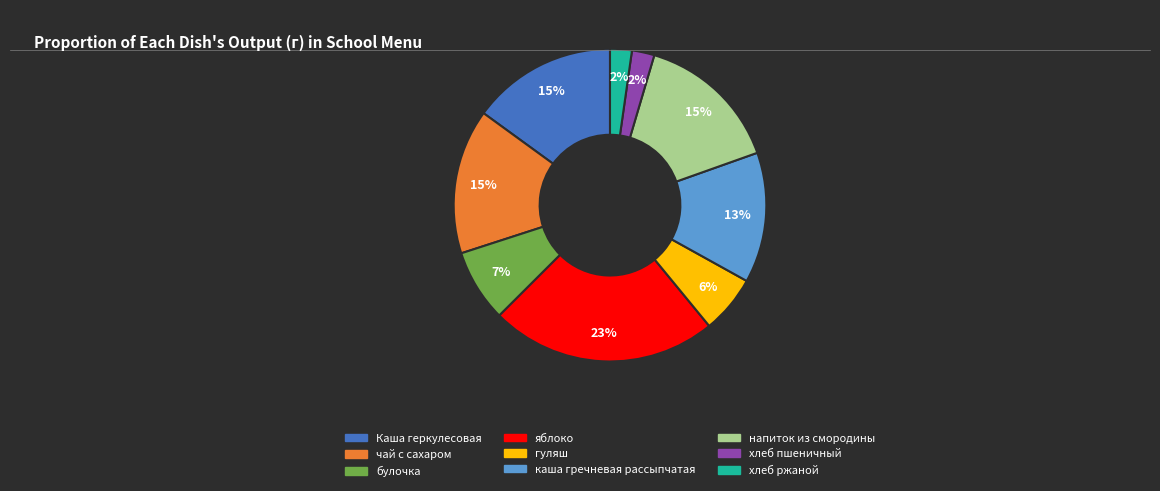

Do гуляш and чай с сахаром together represent more than half of the pie?

No